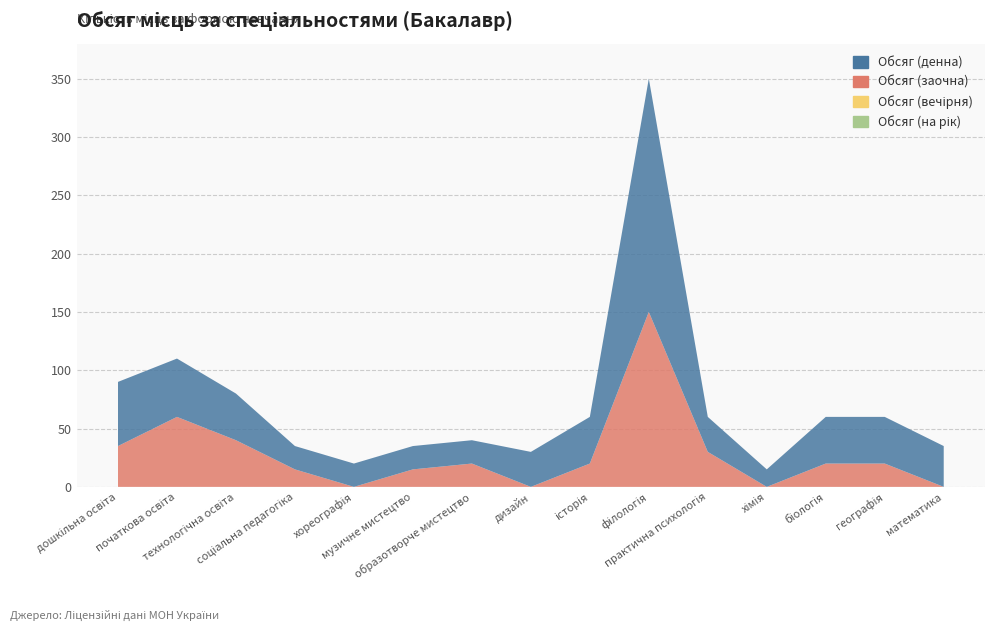

Reading right to left, what are all the values shown in this chart?

Обсяг (денна): 35	40	40	15	30	200	40	30	20	20	20	20	40	50	55
Обсяг (заочна): 0	20	20	0	30	150	20	0	20	15	0	15	40	60	35
Обсяг (вечірня): 0	0	0	0	0	0	0	0	0	0	0	0	0	0	0
Обсяг (на рік): 0	0	0	0	0	0	0	0	0	0	0	0	0	0	0